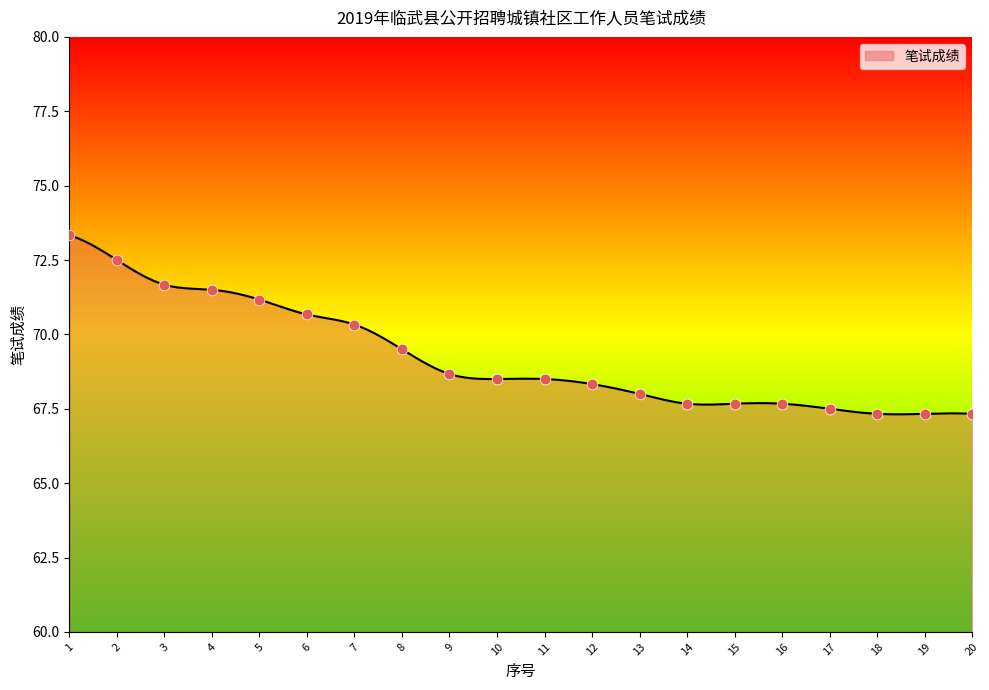

What is the change in value from 3 to 10?

-3.2